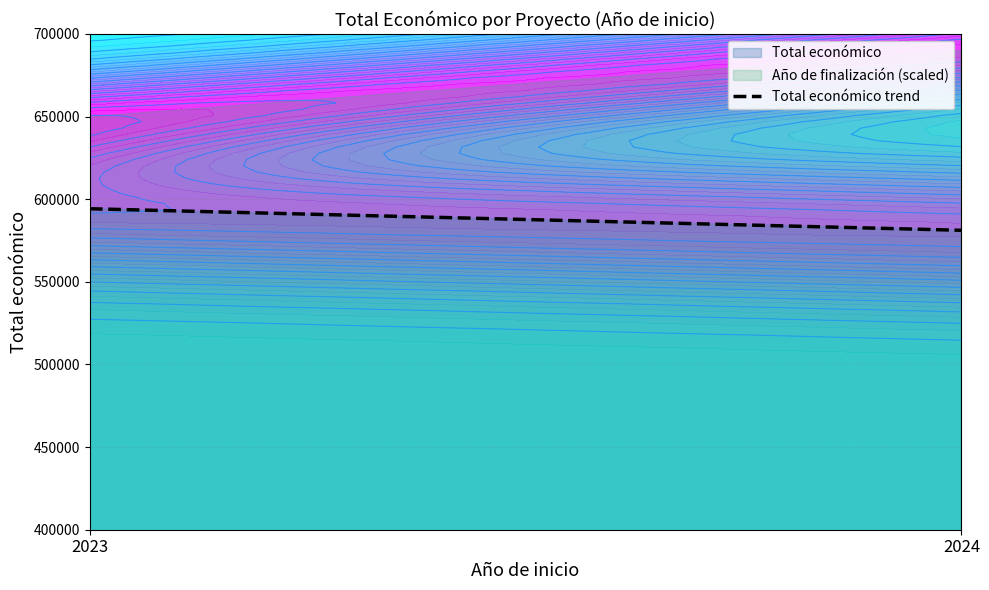

Count the Año de finalización values in the range 2027 to 2028.

19